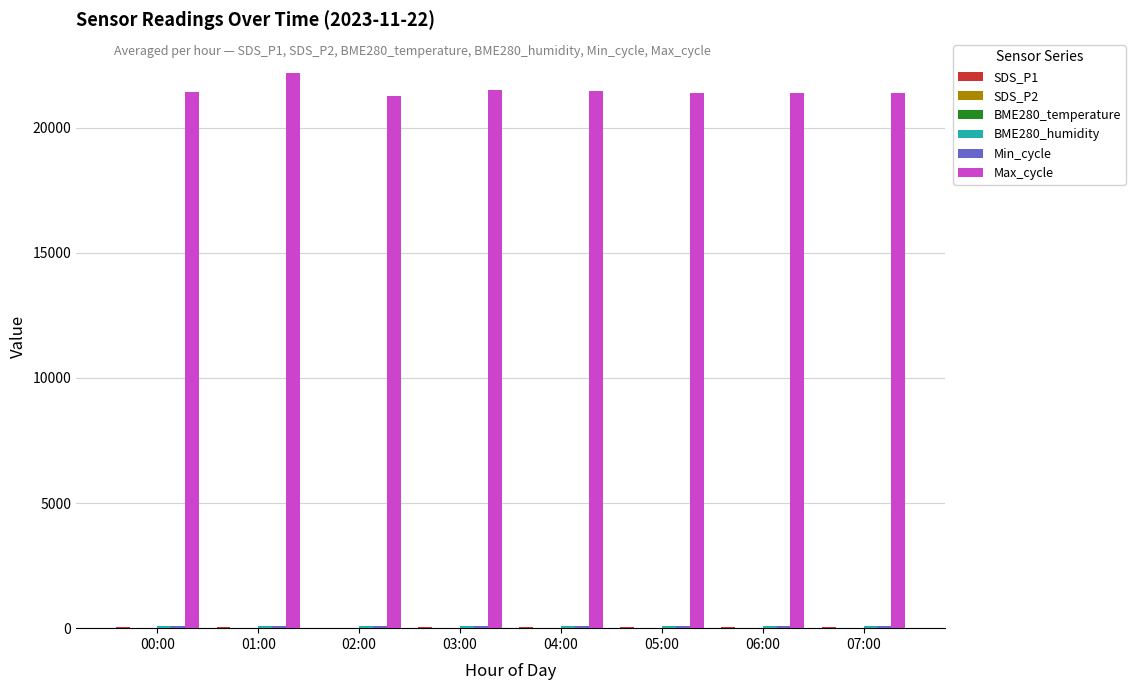

What is the total value across all series at 01:00?

22423.8